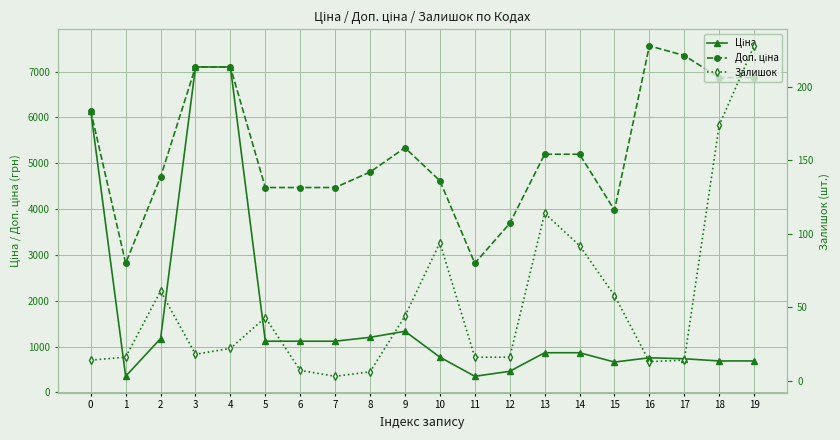

True or false: Ціна has a value of 1117.4 at 6.

True